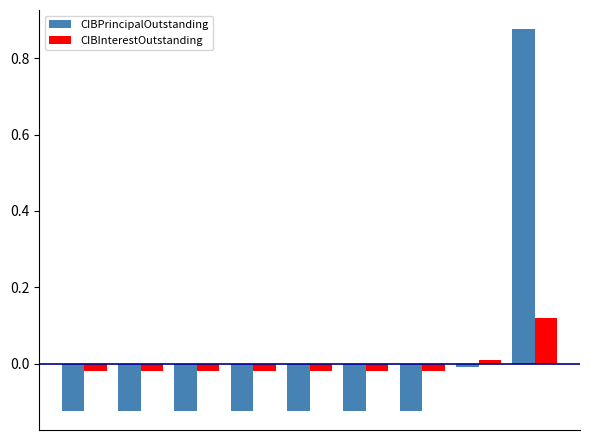

How many bars are there in each group?

2